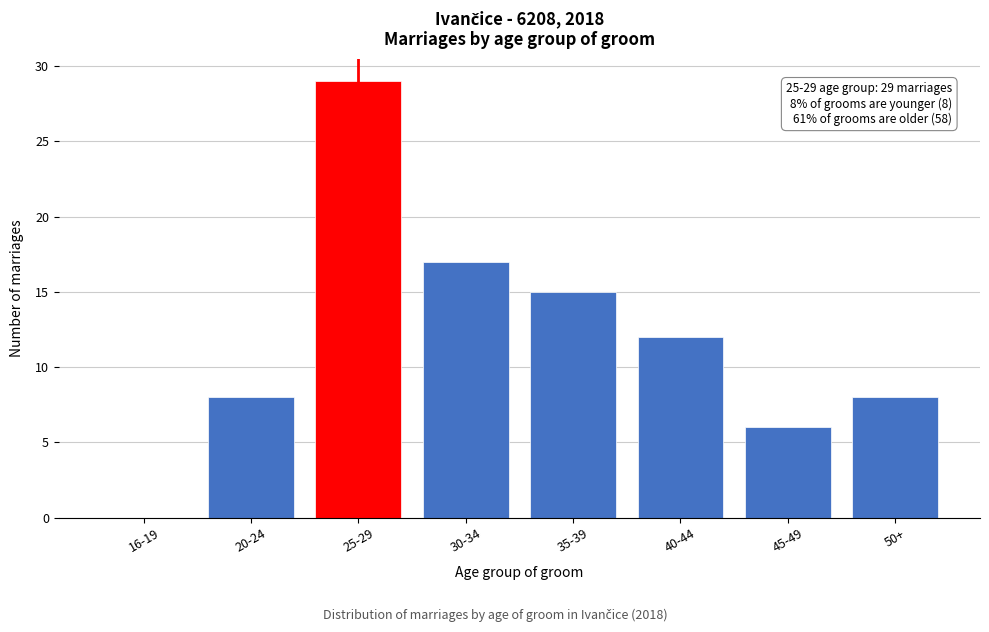

Reading right to left, extract all data points from this chart.

50+=8	45-49=6	40-44=12	35-39=15	30-34=17	25-29=29	20-24=8	16-19=0